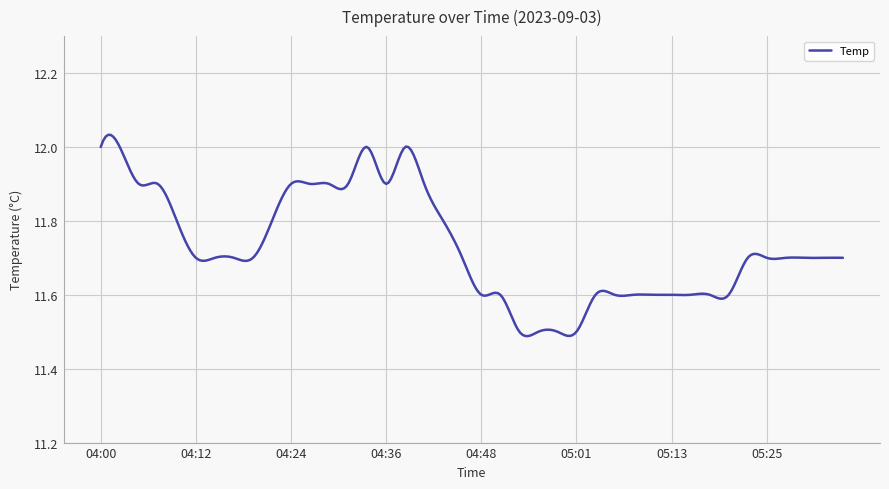

What is the difference between the maximum and minimum values?

0.5